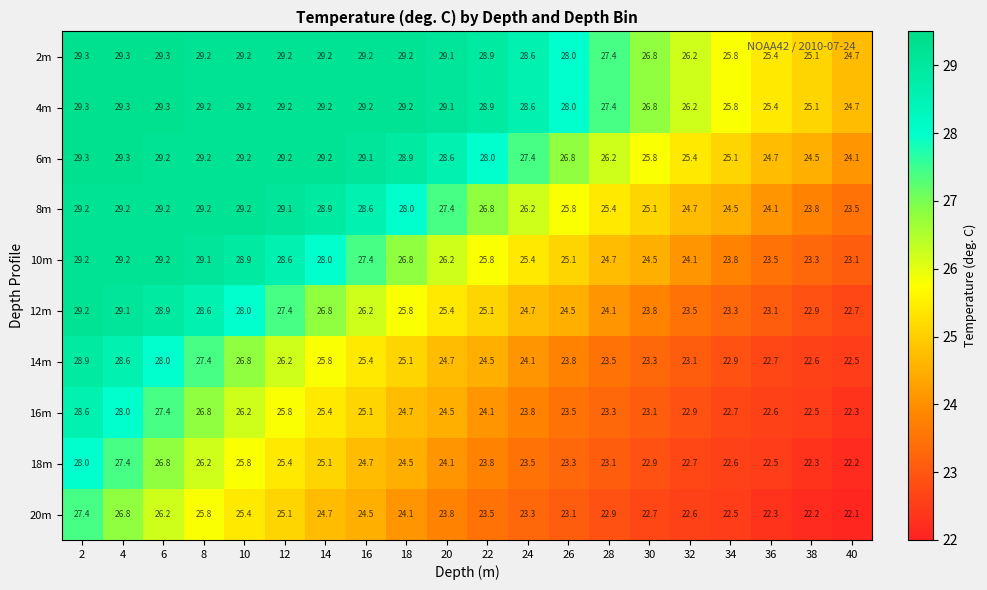

What is the average value of the 2m series?

28.0